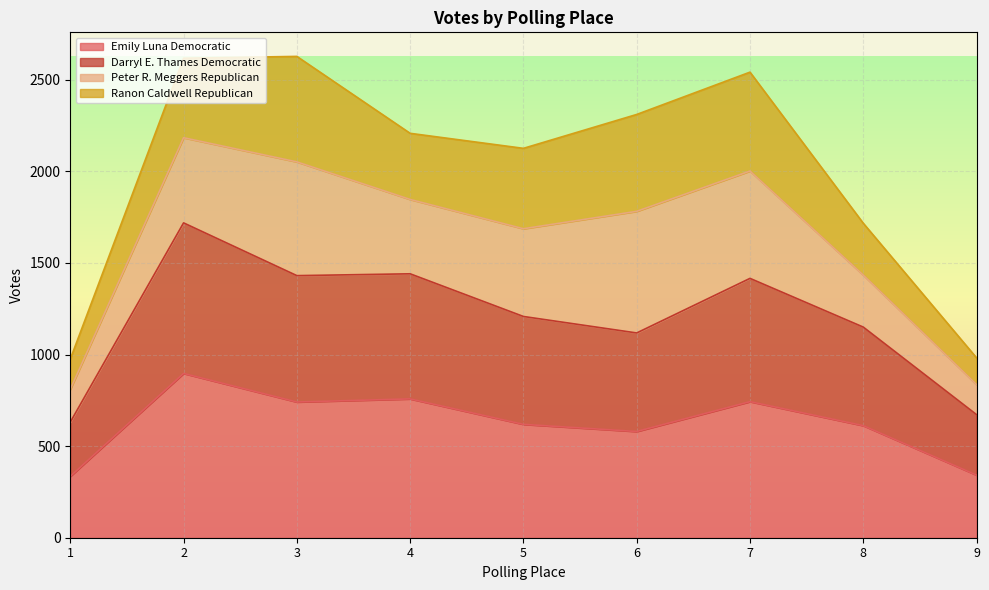

What is the maximum value for Emily Luna Democratic?

897